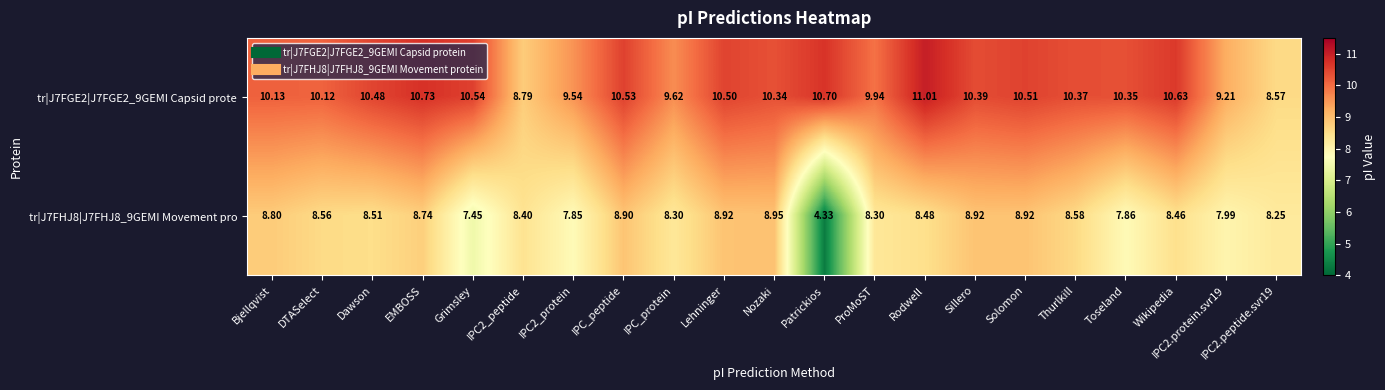

At which category is the sum across all series the highest?

Rodwell